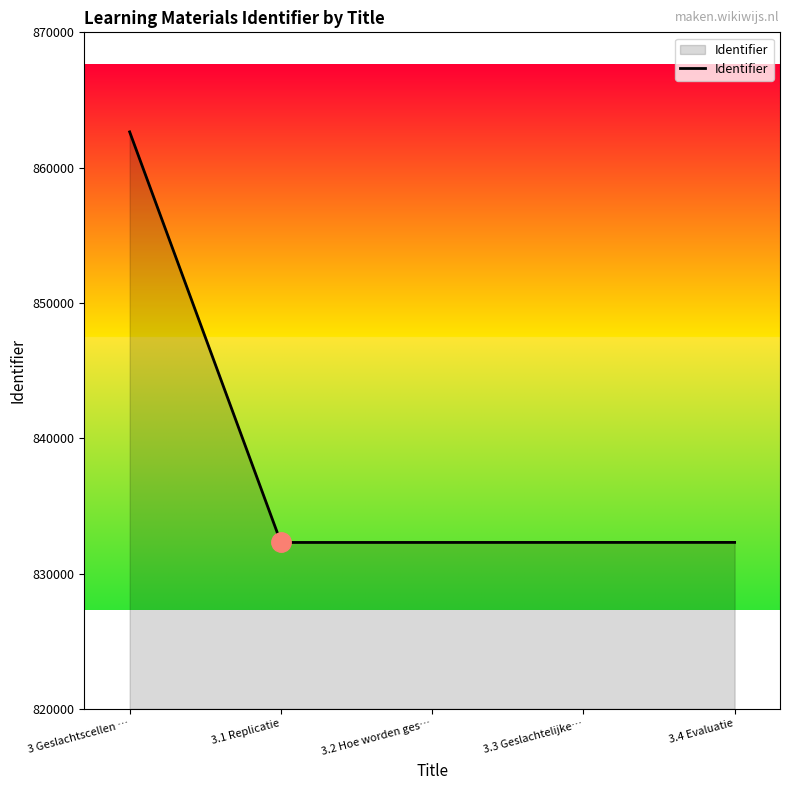

Count the number of data series in this chart.

1